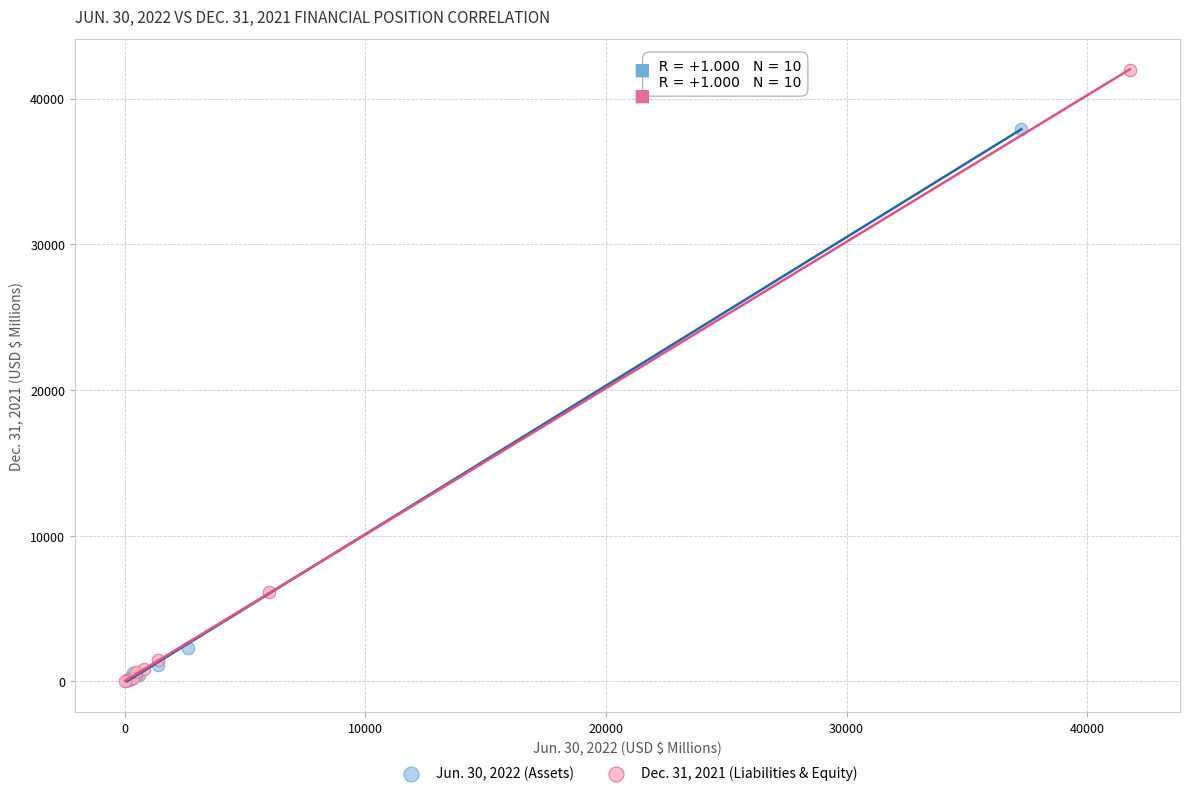

Which series contains the highest Y value?

Dec. 31, 2021 (Liabilities & Equity)